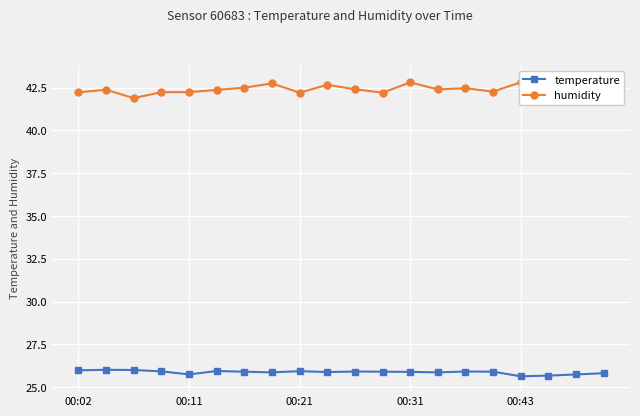

Rank the series at 15 from lowest to highest value.

temperature, humidity